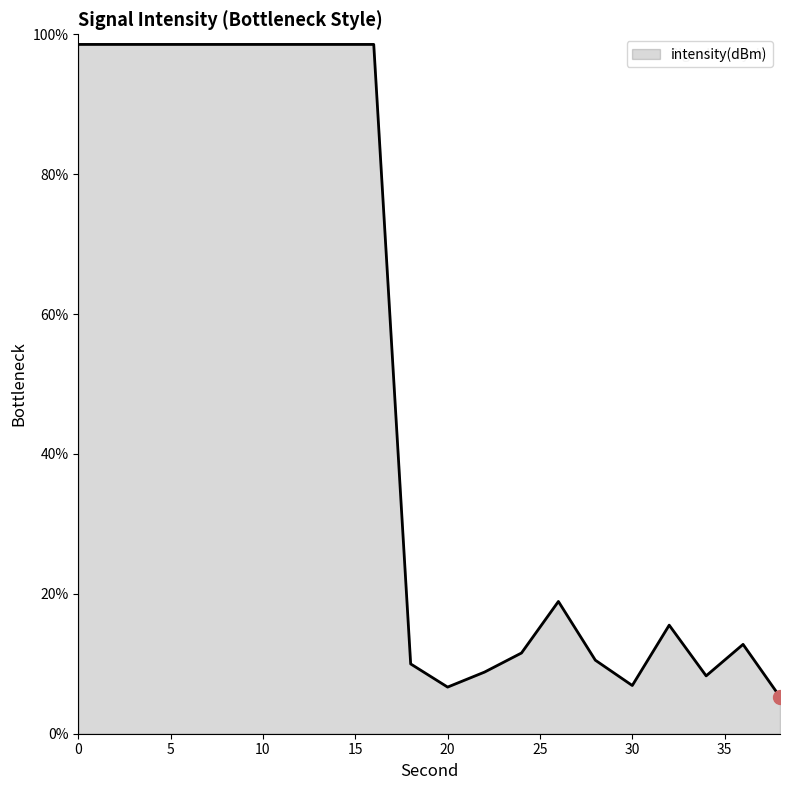

What is the difference between the maximum and minimum values?

93.3